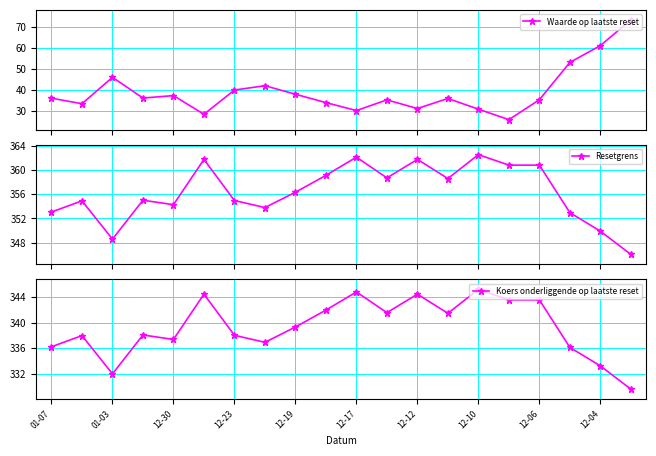

How many lines are shown in the chart?

3